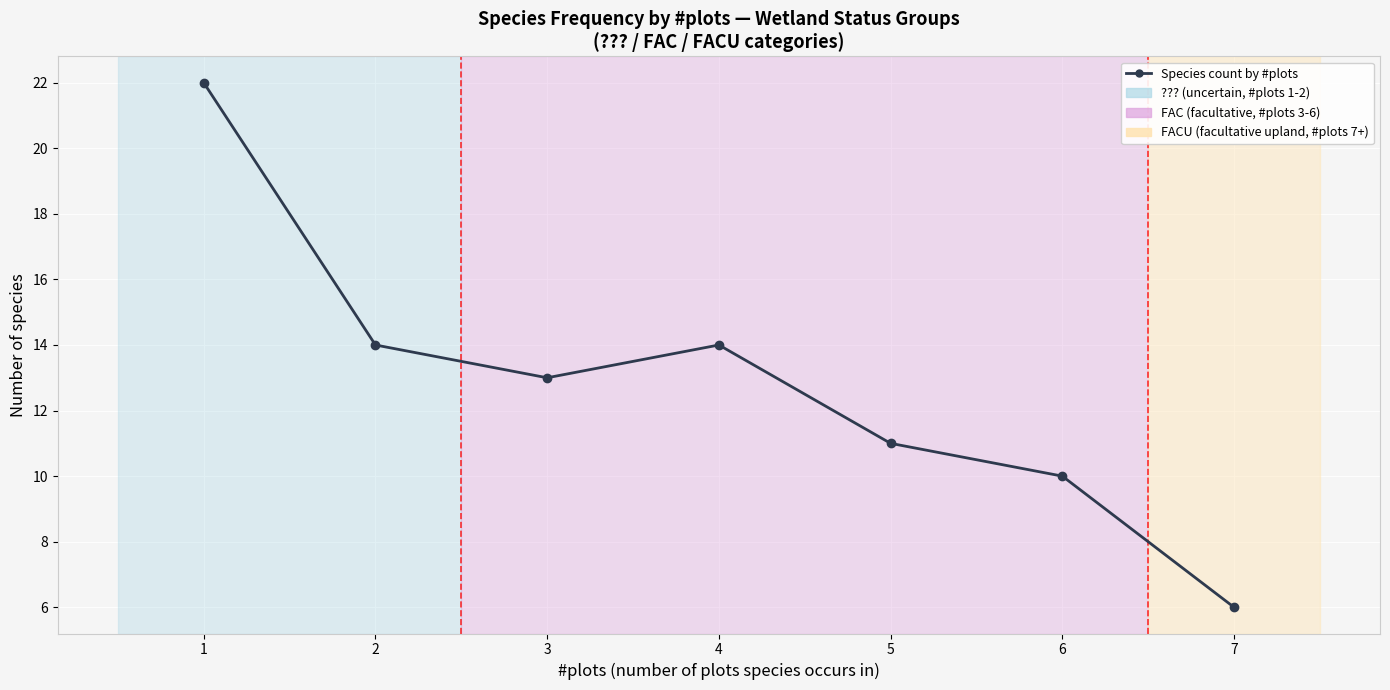

Reading left to right, what are all the values shown in this chart?

22	14	13	14	11	10	6